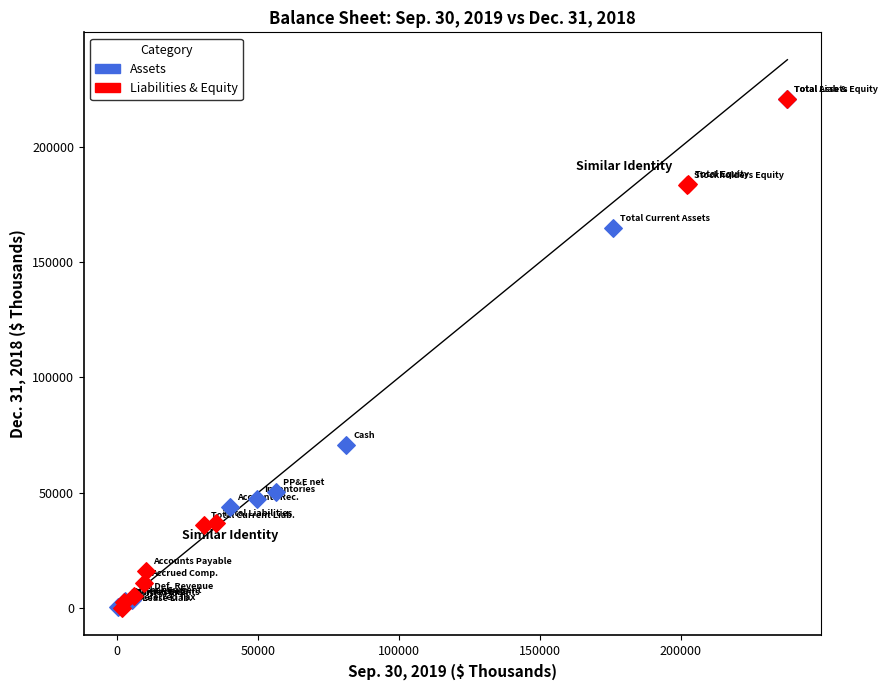

What are all the series names shown in the legend?

Assets, Liabilities & Equity